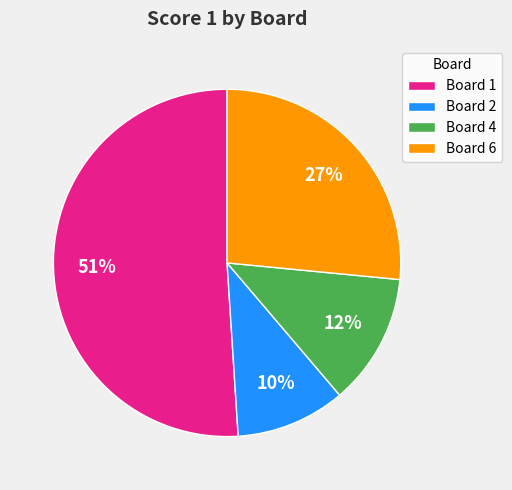

To the nearest percent, what is the combined percentage of Board 6 and Board 2?

37%